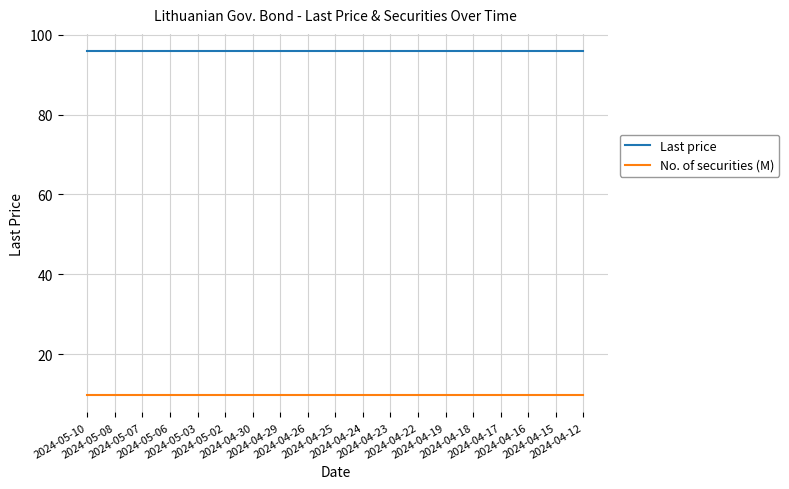

What is the highest value of the No. of securities (M) series?

9.7